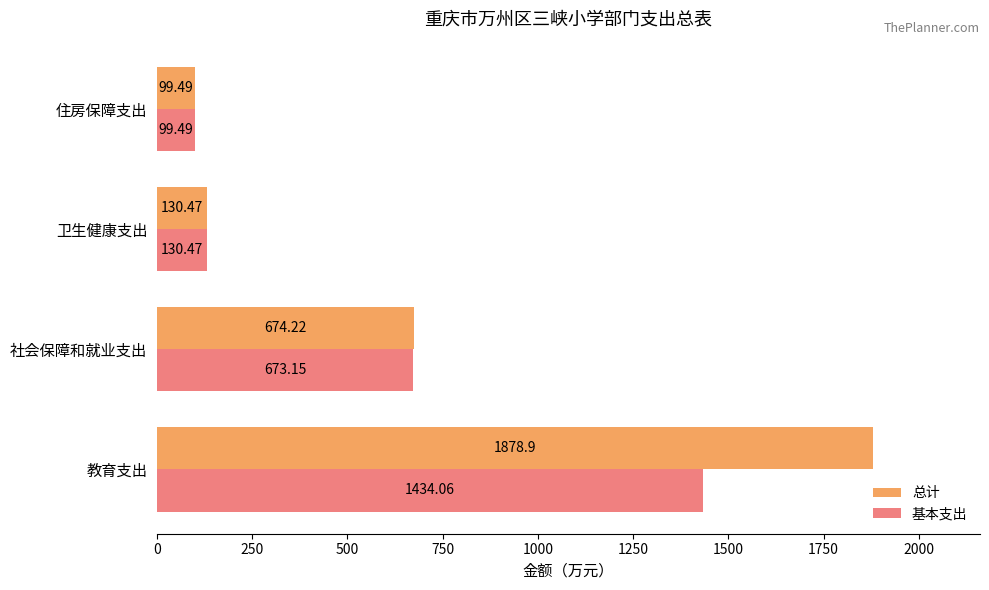

What is the difference between the 基本支出 values at 教育支出 and 社会保障和就业支出?

760.9